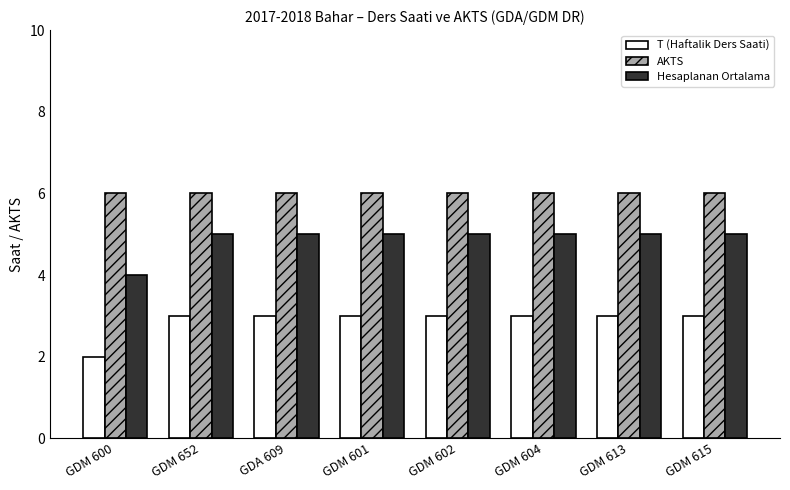

How many bars are there in each group?

3